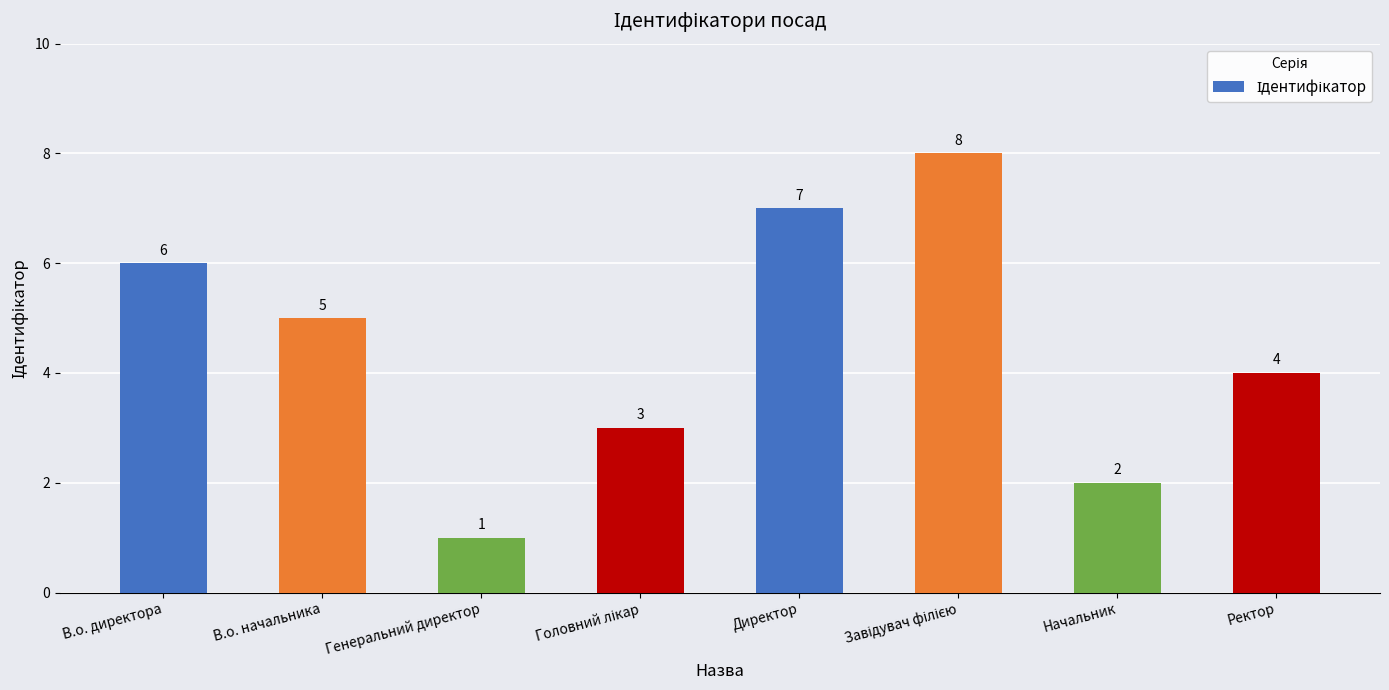

How many data points does each series have?

8